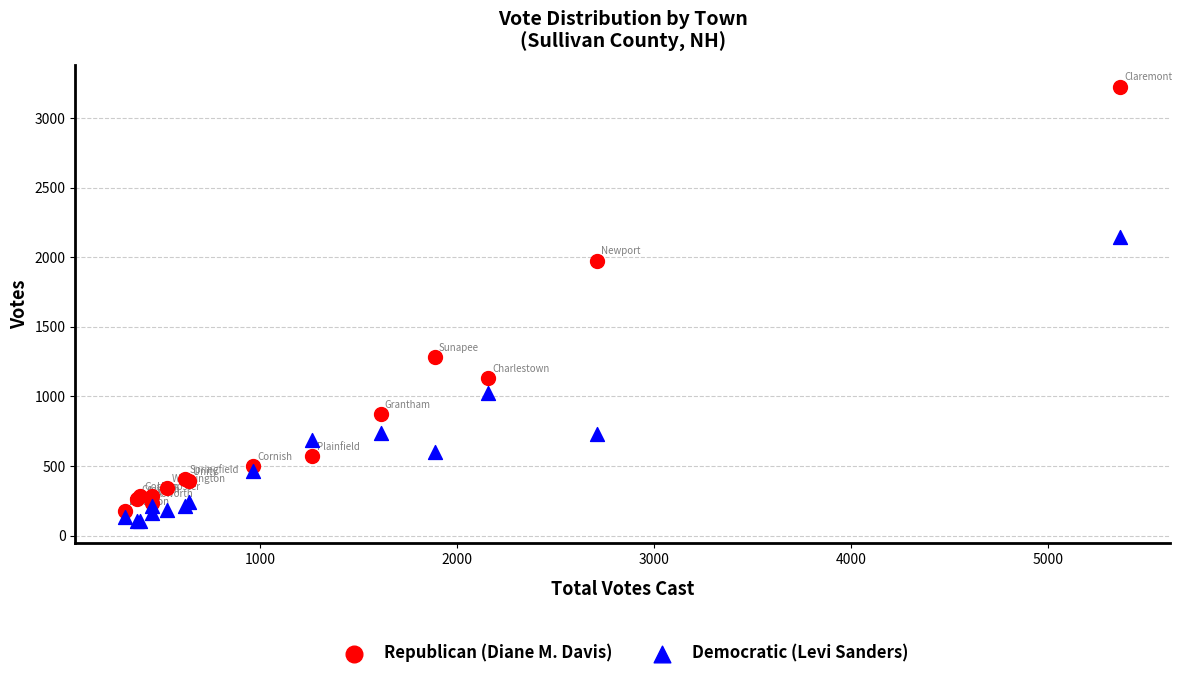

Which series contains the lowest Y value?

Democratic (Levi Sanders)